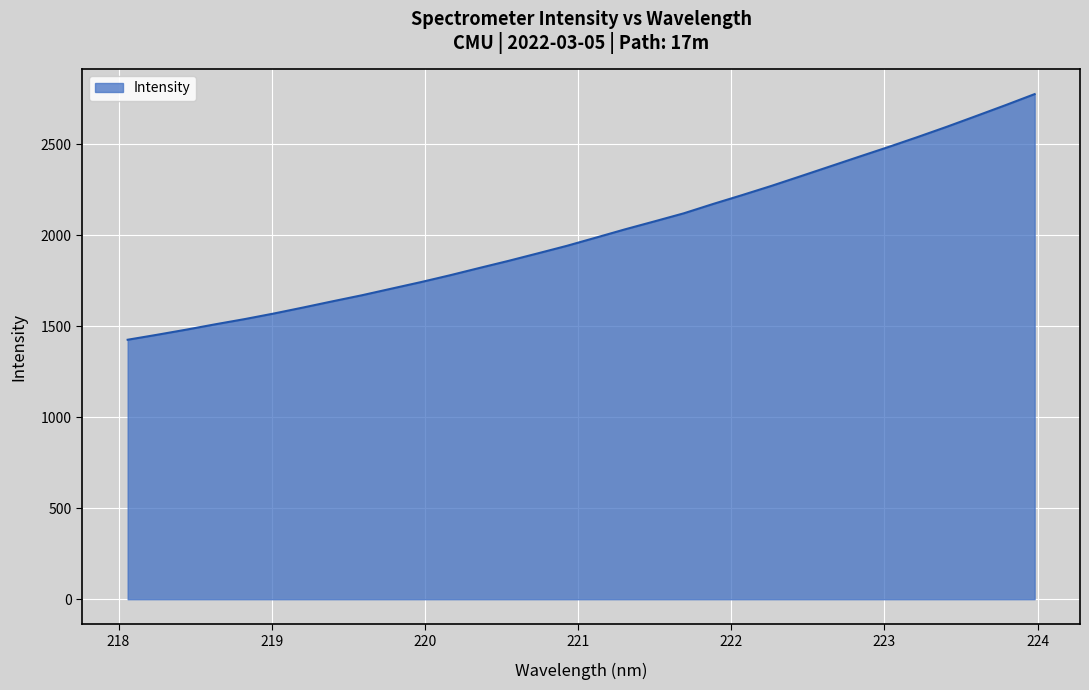

What is the difference between the maximum and minimum values?

1350.1